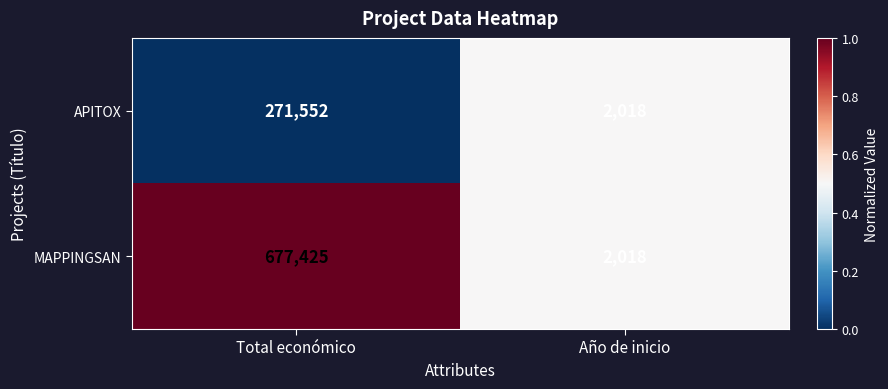

At which category does the chart reach its minimum across all series?

Año de inicio